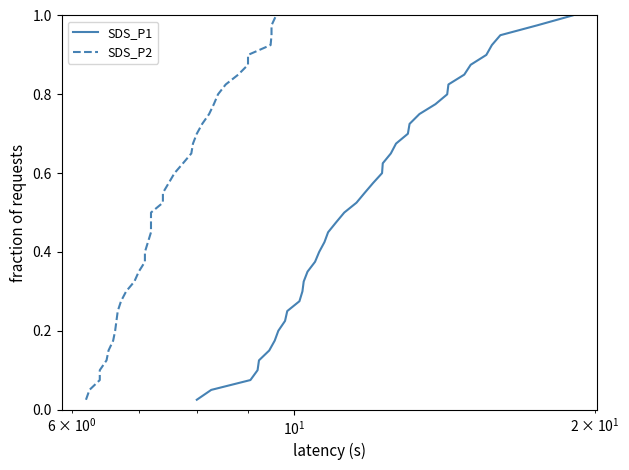

Rank the series by their maximum value, from highest to lowest.

SDS_P1, SDS_P2